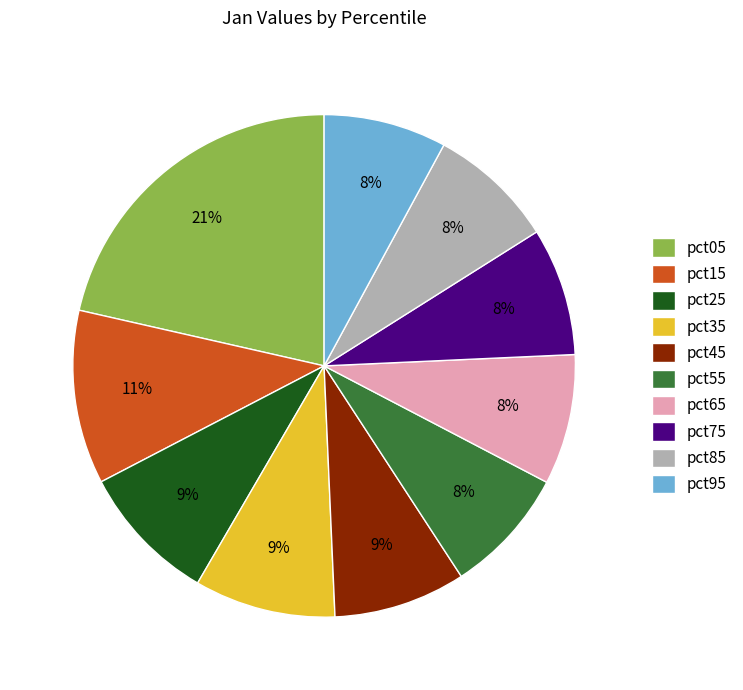

To the nearest percent, what is the combined percentage of pct35 and pct95?

17%